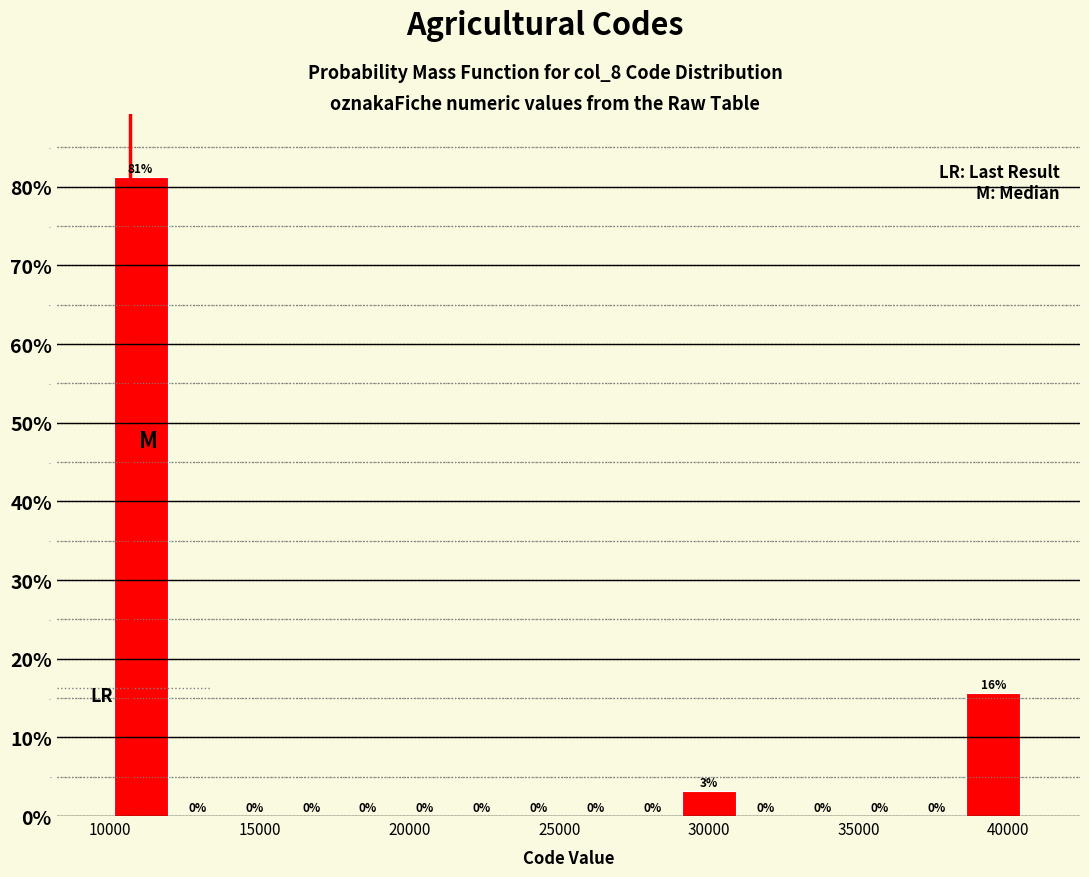

Around what value on the x-axis is the tallest bar? Give the approximate position of its centre, as read against the axis.

11000